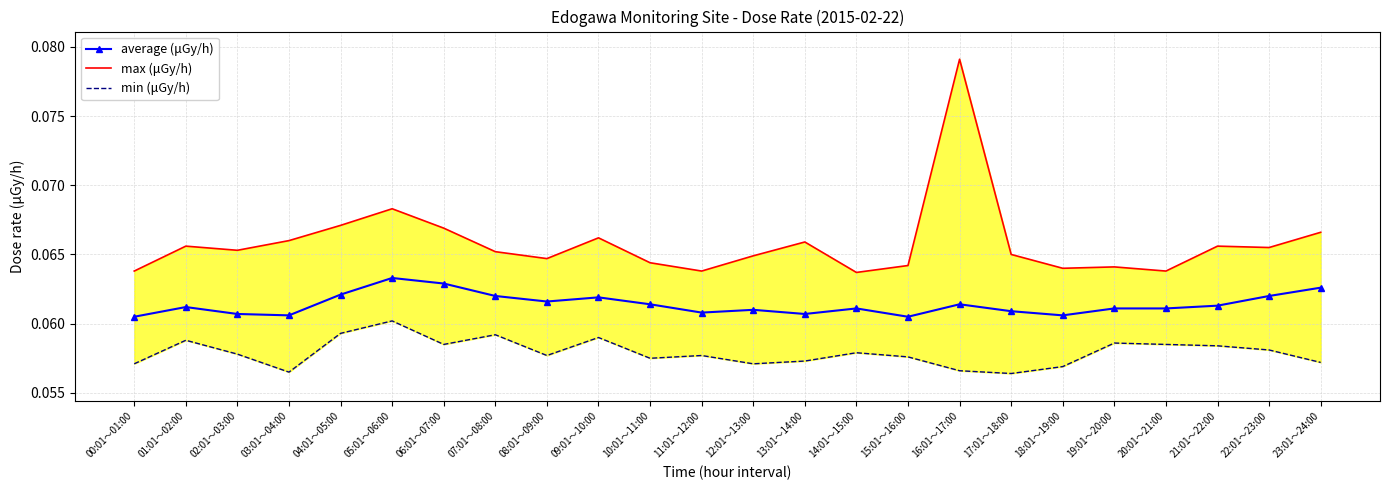

What is the label of the 21st point from the left?

20:01～21:00